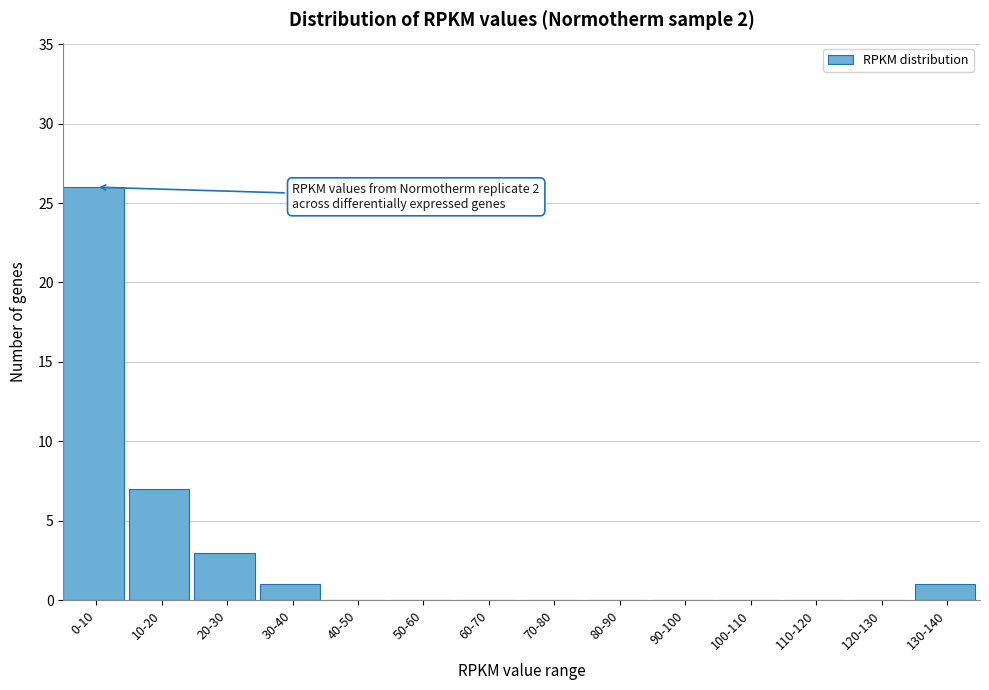

Reading right to left, list all the values displayed in this chart.

130-140=1	120-130=0	110-120=0	100-110=0	90-100=0	80-90=0	70-80=0	60-70=0	50-60=0	40-50=0	30-40=1	20-30=3	10-20=7	0-10=26